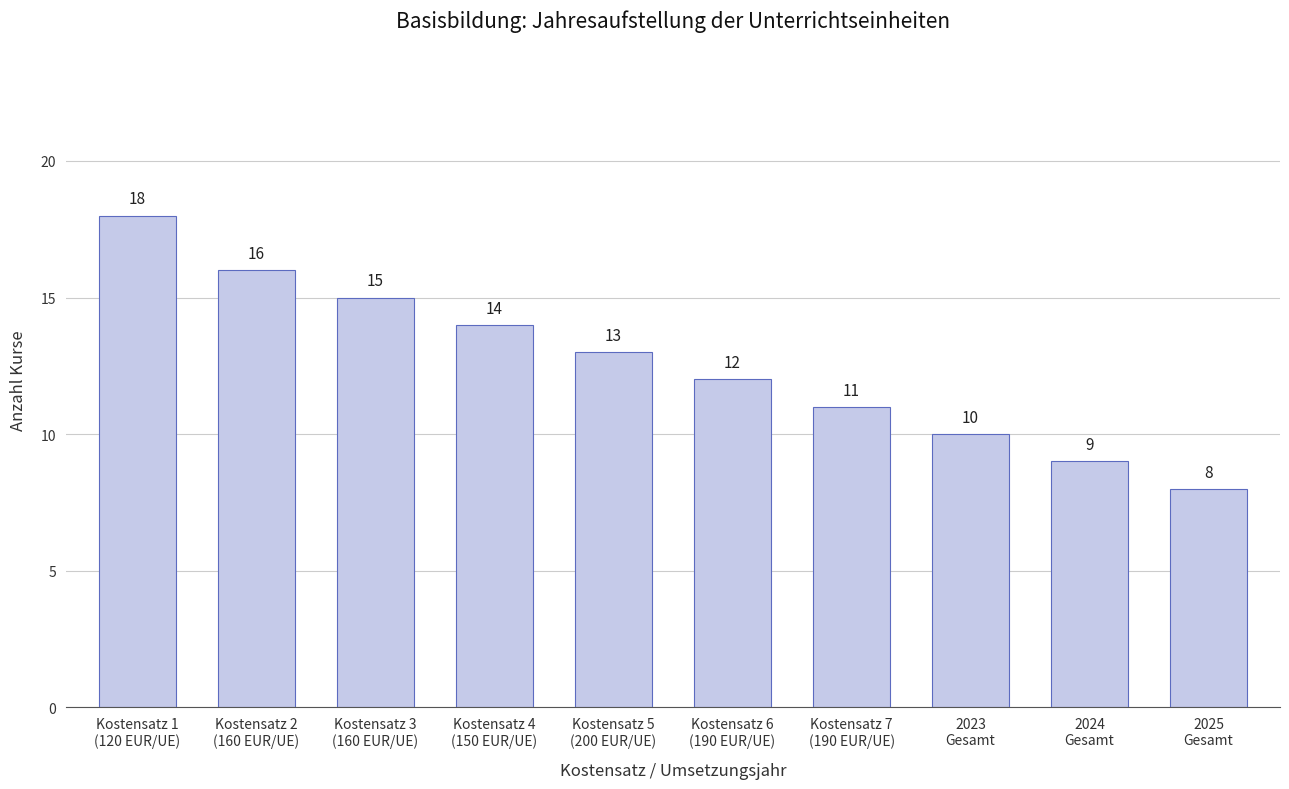

What is the maximum value shown in the chart?

18